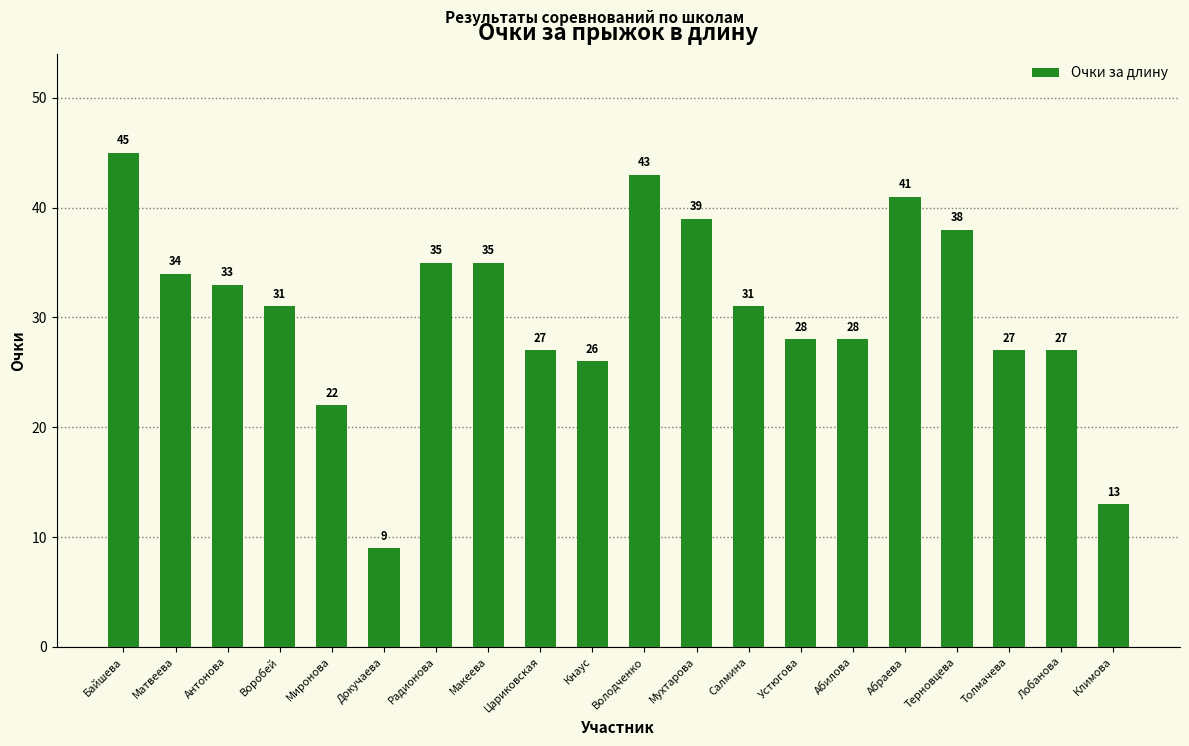

Does the chart contain stacked bars?

No